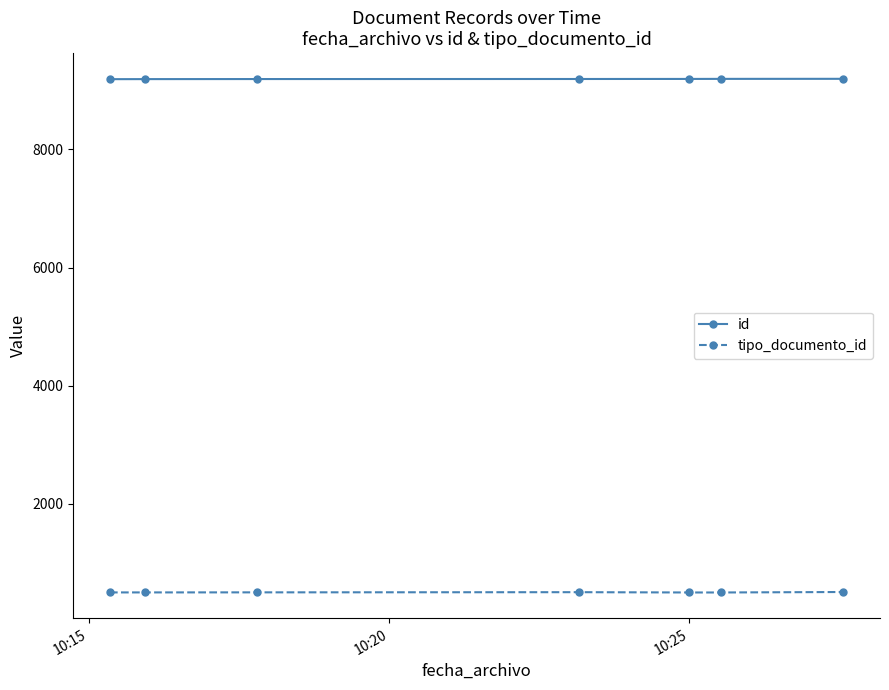

What is the value of the id point at the 2nd from the left?

9191